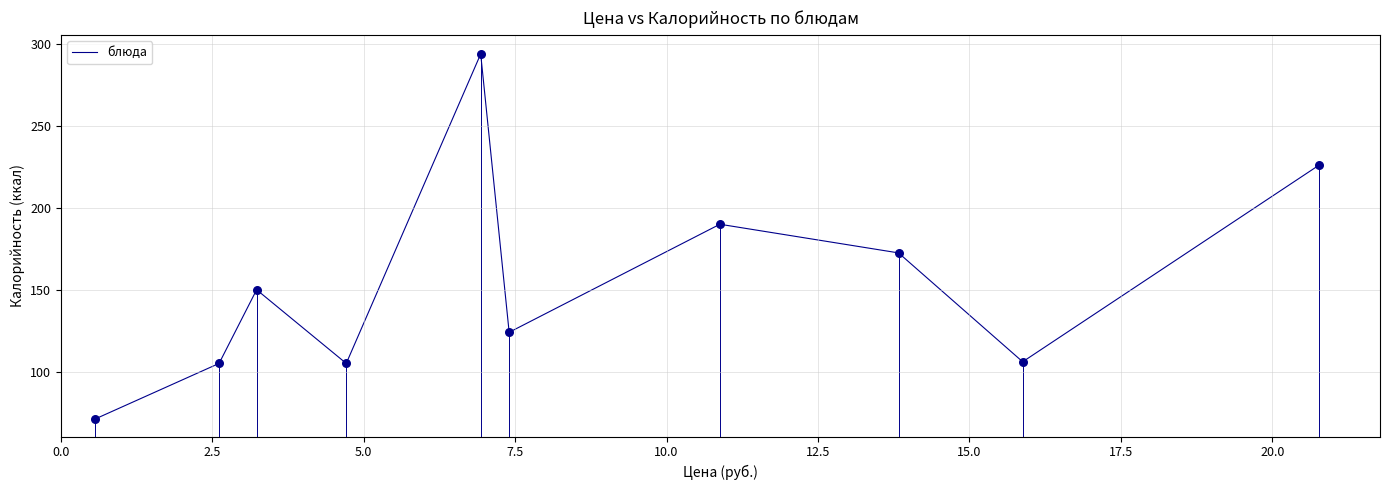

What is the minimum value shown in the chart?

71.0